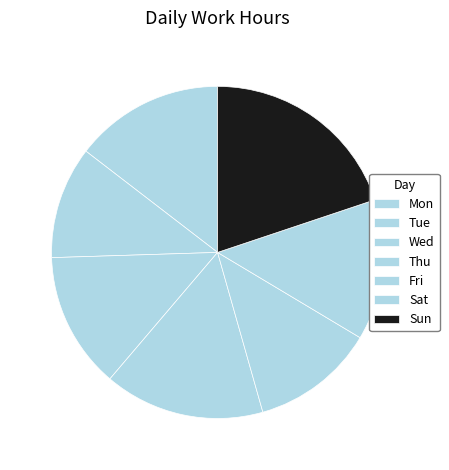

Which category has the smallest portion of the pie?

Tue